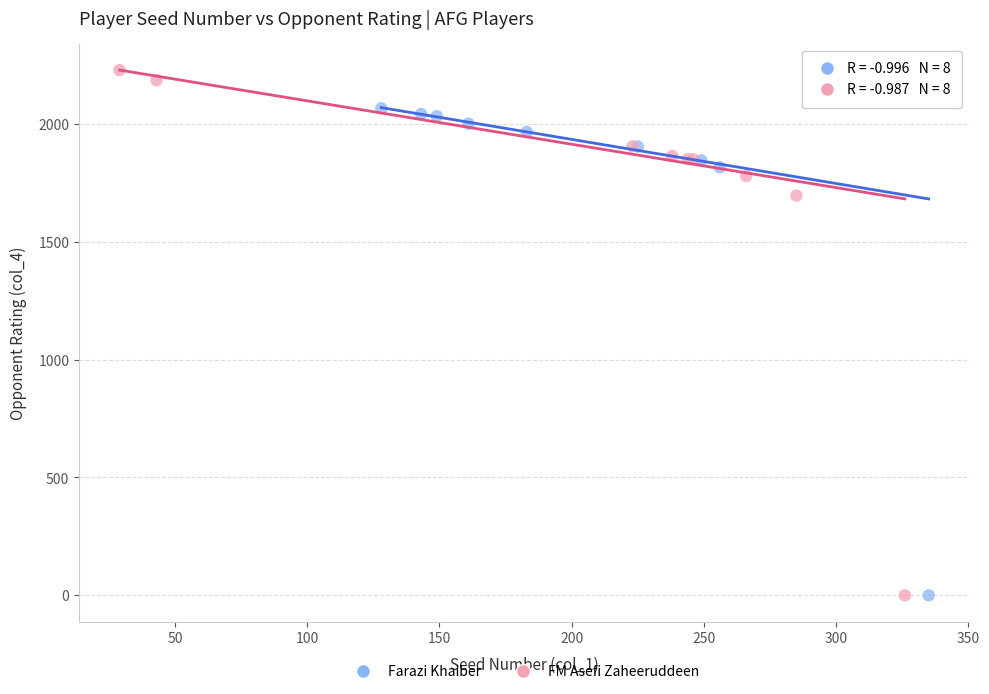

Which series contains the highest Y value?

FM Asefi Zaheeruddeen